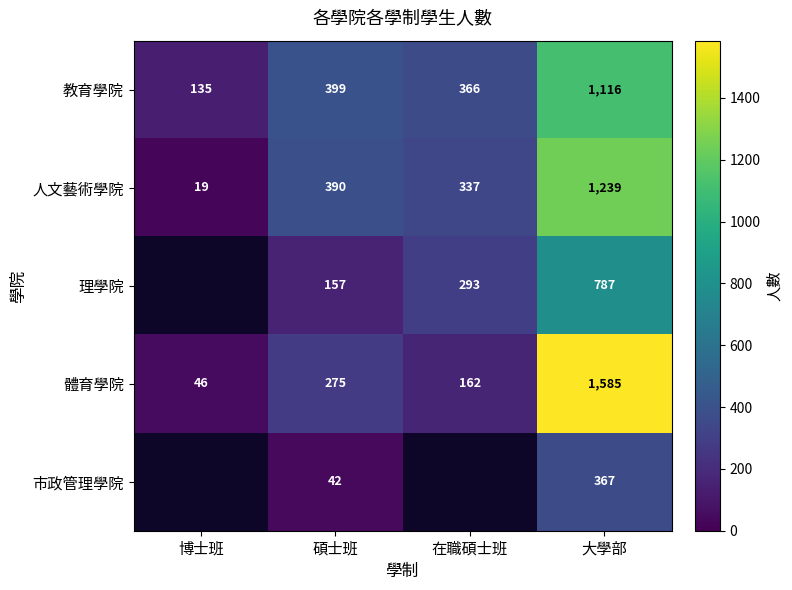

The 人文藝術學院 series shows 337 at 在職碩士班. True or false?

True